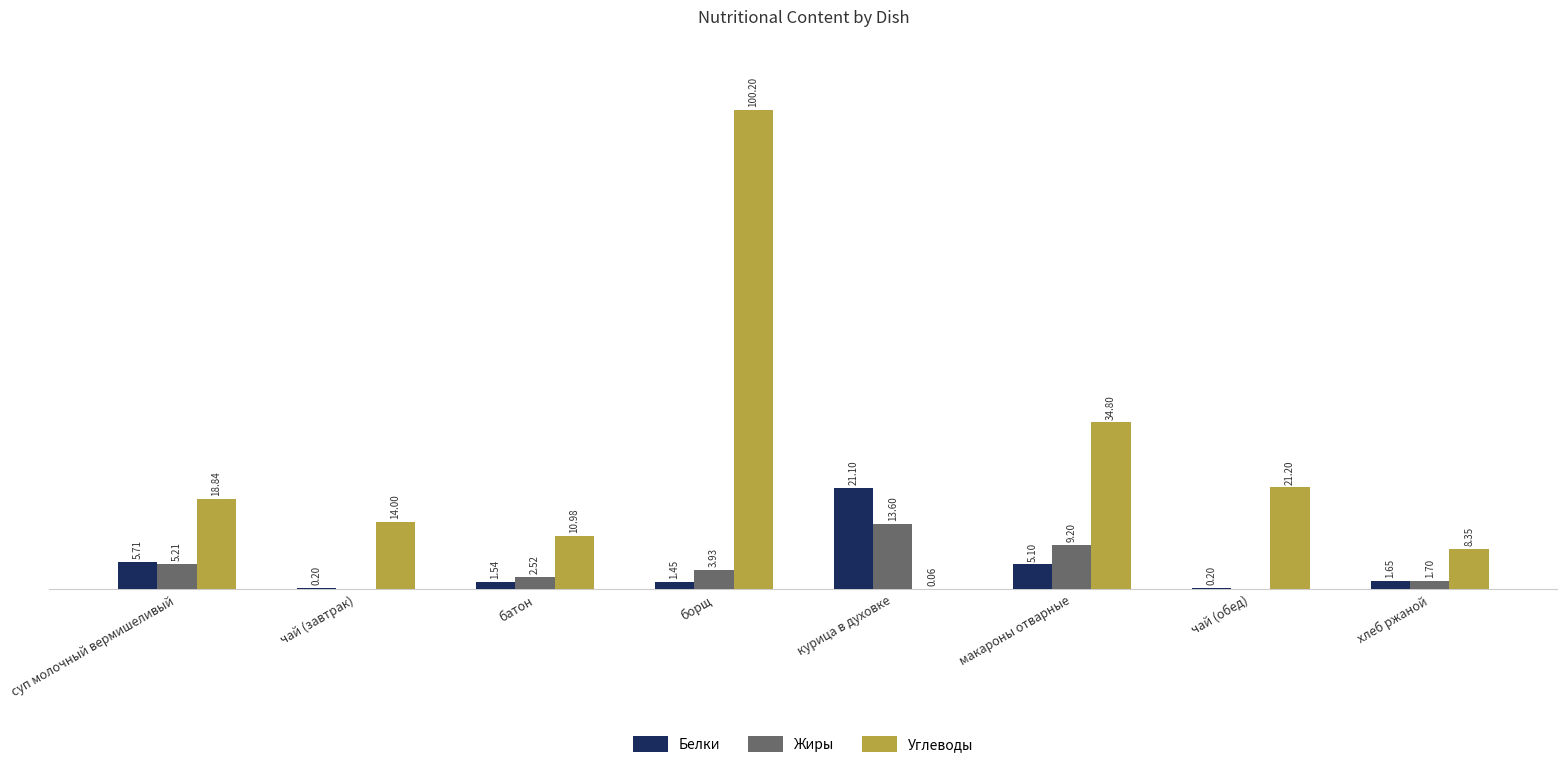

At which category is the sum across all series the highest?

борщ